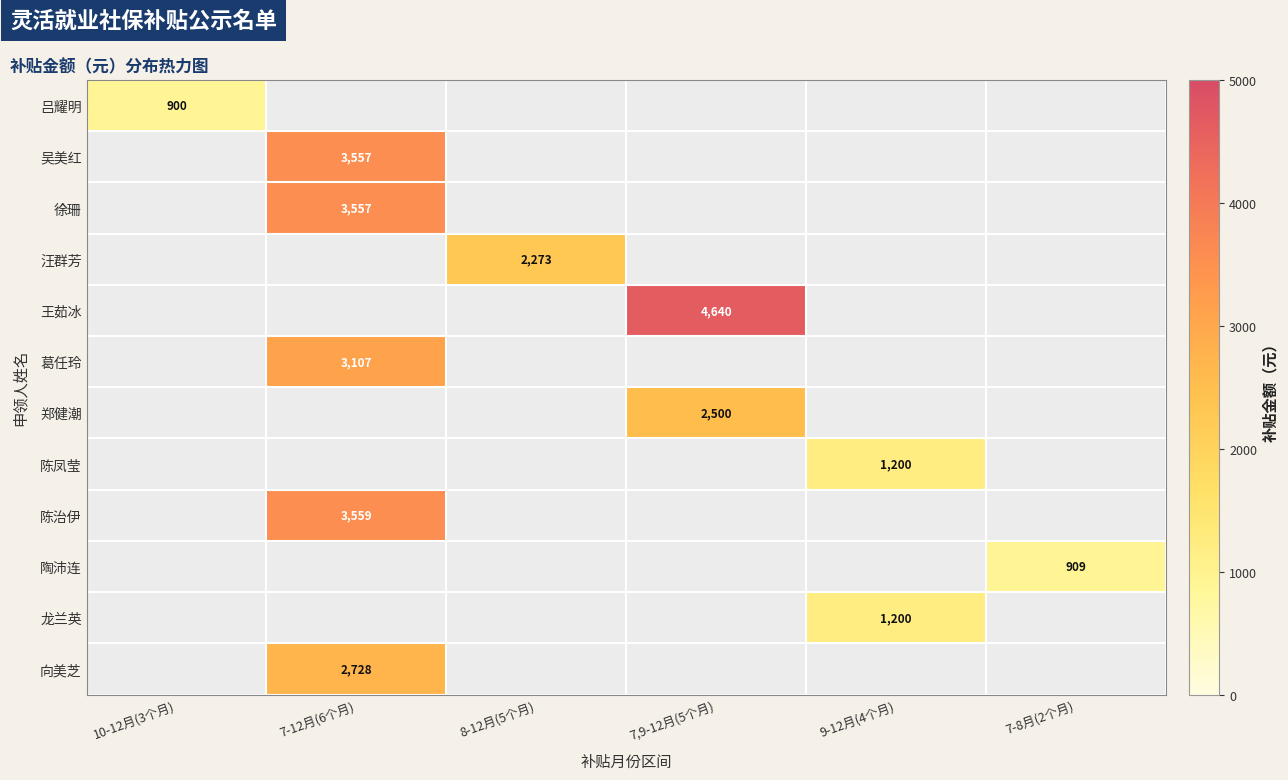

Is it true that 王茹冰 equals 4640 at 7,9-12月(5个月)?

True